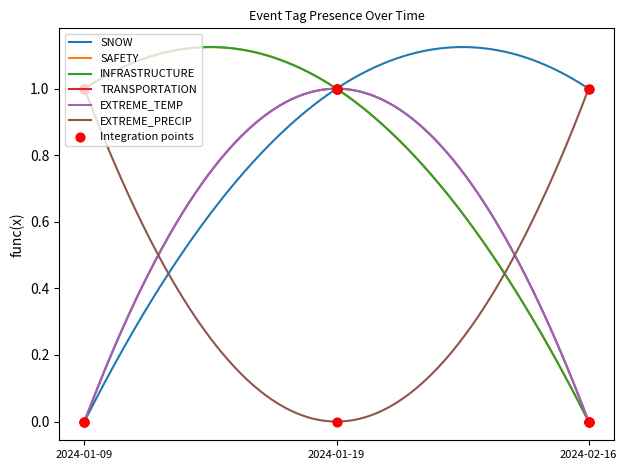

Which series has the largest Y range (max minus min)?

SNOW